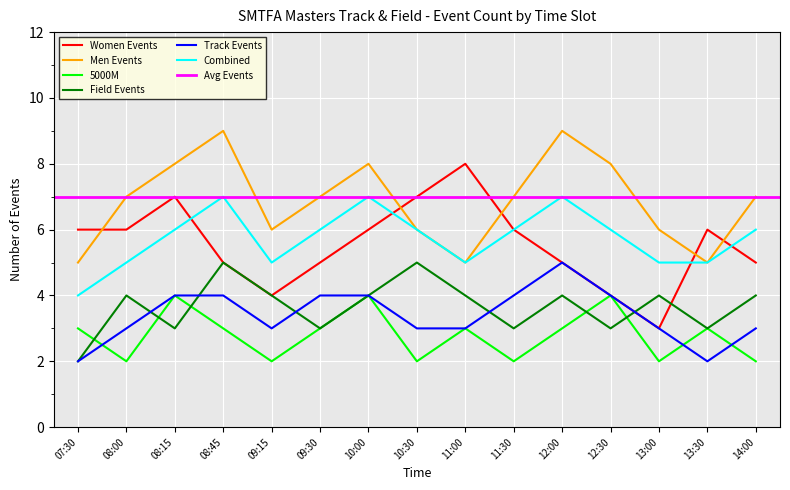

Is the value of 5000M at 08:00 greater than the value of Track Events at 09:30?

No